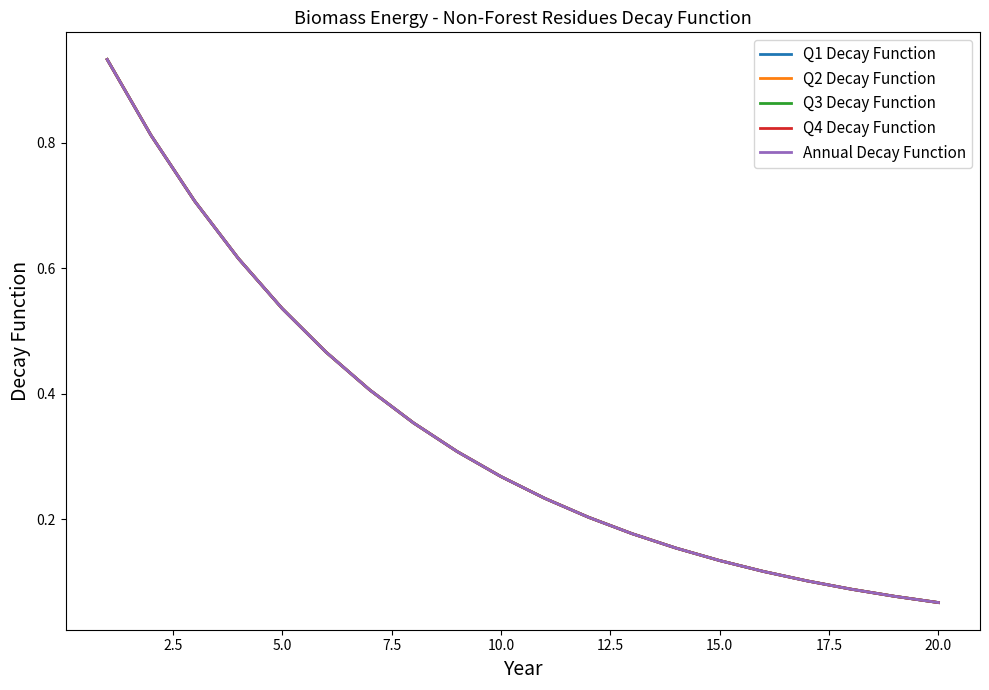

Does the chart display data point markers on the line(s)?

No